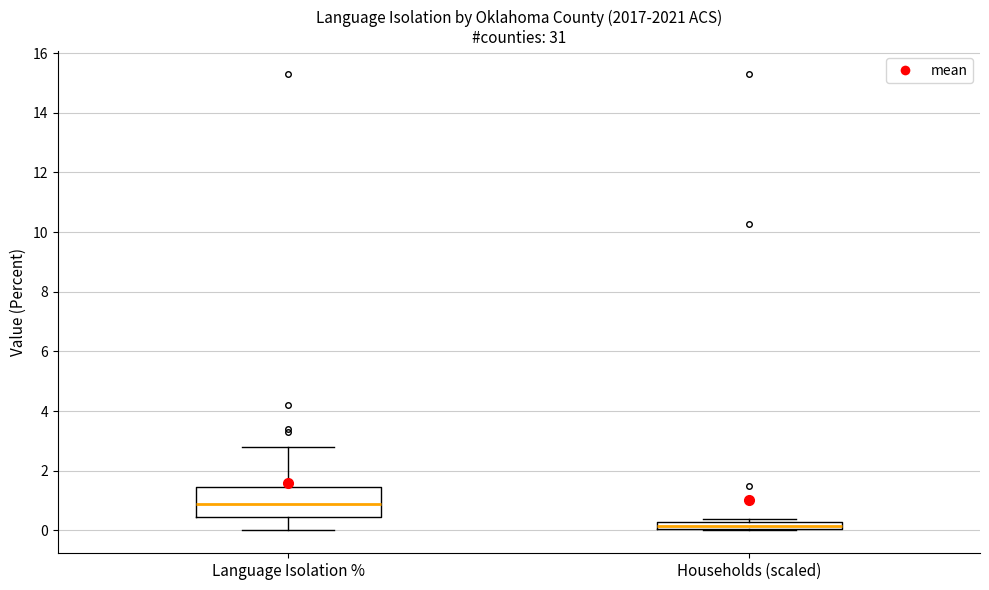

Where is the upper edge of the box for Households (scaled) on the y-axis? The values are not printed on the chart, so give them approximately, as read against the axis.

0.2